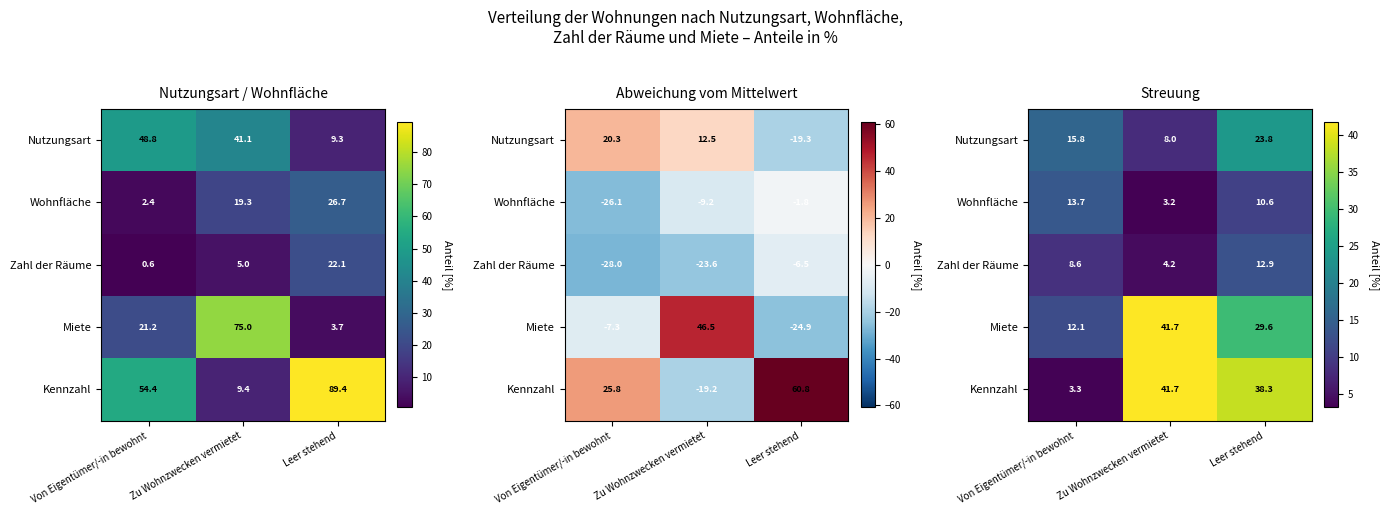

What is the spread (max minus min) of values at Leer stehend?

27.8